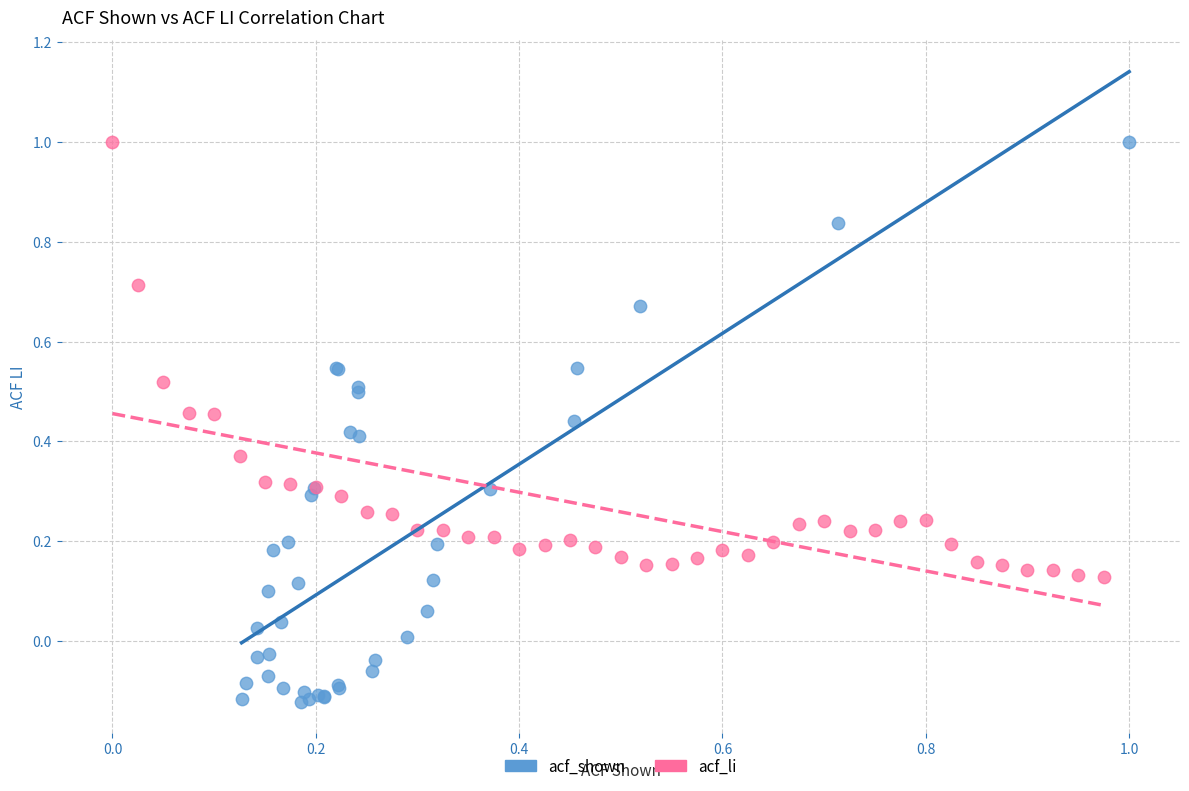

Which series contains the lowest Y value?

acf_shown